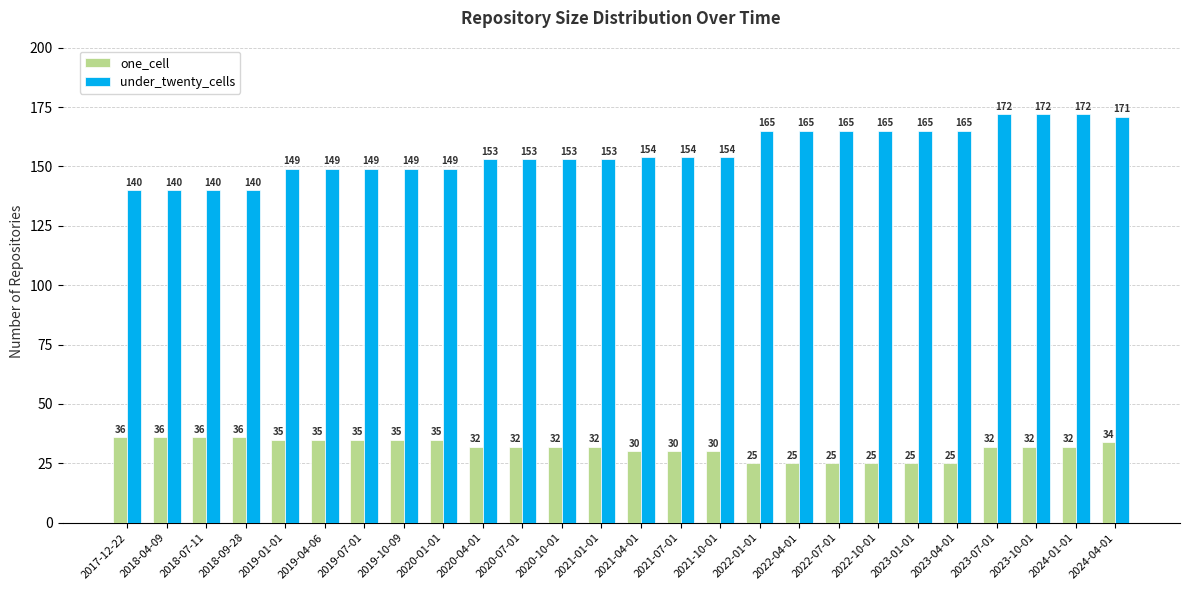

What is the value of the one_cell bar at the 23rd from the left?

32